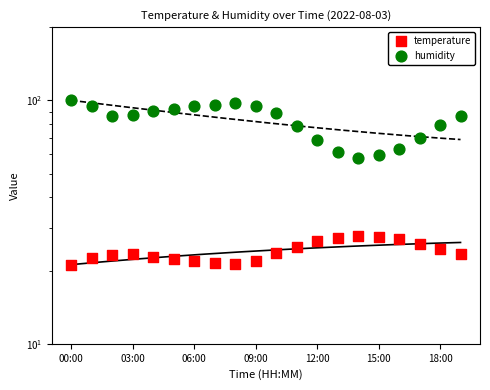

At which category is the sum across all series the highest?

00:00